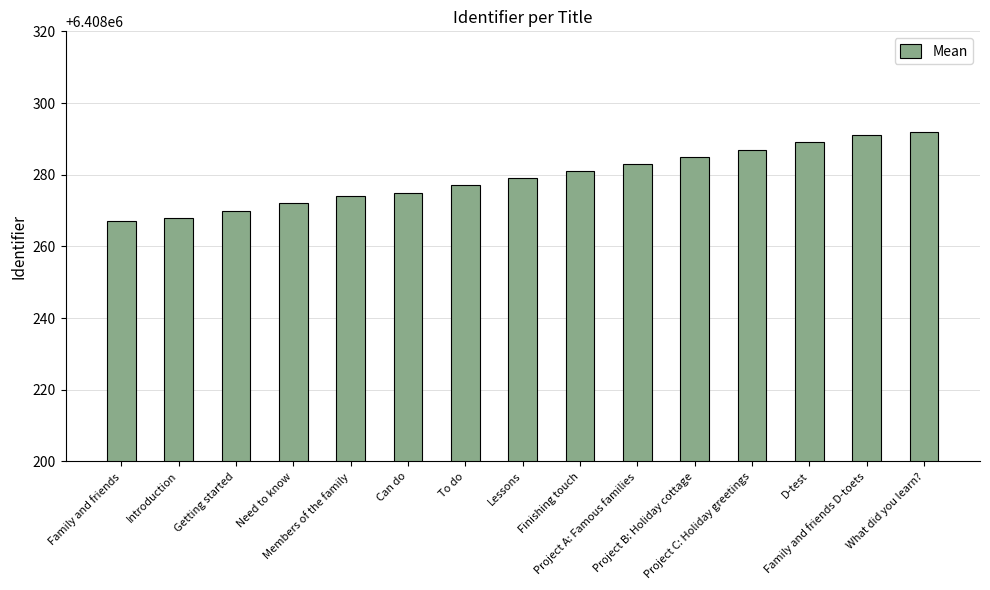

The chart shows a value of 3411040 at Introduction. True or false?

False